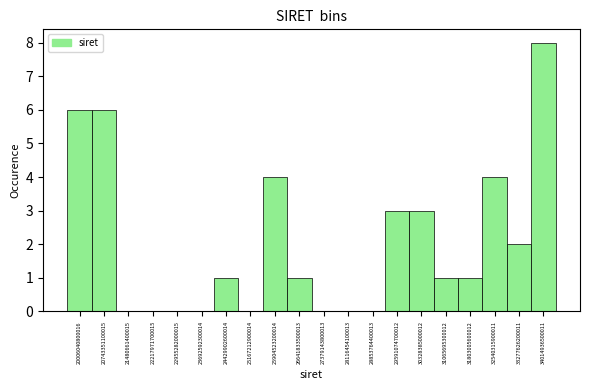

Reading right to left, what are all the values shown in this chart?

34014936500011=8	33277626200011=2	32540315900011=4	31803005600012=1	31065695300012=1	30328385000012=3	29591074700012=3	28853764400013=0	28116454100013=0	27379143800013=0	26641833500013=1	25904523200014=4	25167212900014=0	24429902600014=1	23692592300014=0	22955282000015=0	22217971700015=0	21480661400015=0	20743351100015=6	20006040800016=6